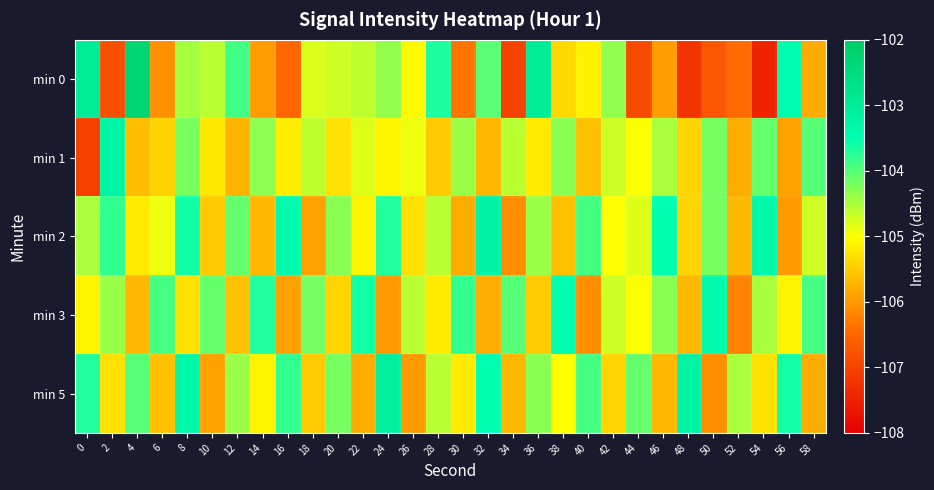

Which series has the widest spread of values?

min 0